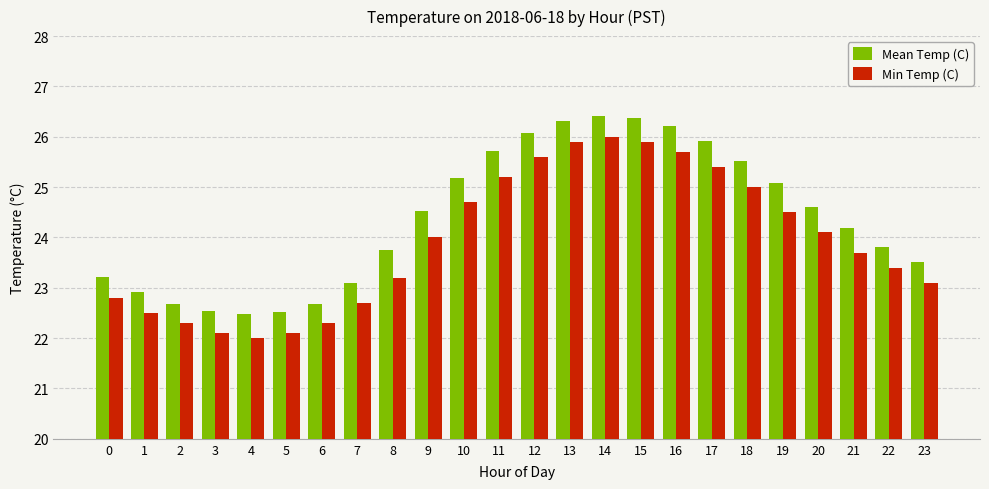

Reading left to right, extract all data points from this chart.

Mean Temp (C): 23.2	22.9	22.7	22.5	22.5	22.5	22.7	23.1	23.8	24.5	25.2	25.7	26.1	26.3	26.4	26.4	26.2	25.9	25.5	25.1	24.6	24.2	23.8	23.5
Min Temp (C): 22.8	22.5	22.3	22.1	22.0	22.1	22.3	22.7	23.2	24.0	24.7	25.2	25.6	25.9	26.0	25.9	25.7	25.4	25.0	24.5	24.1	23.7	23.4	23.1